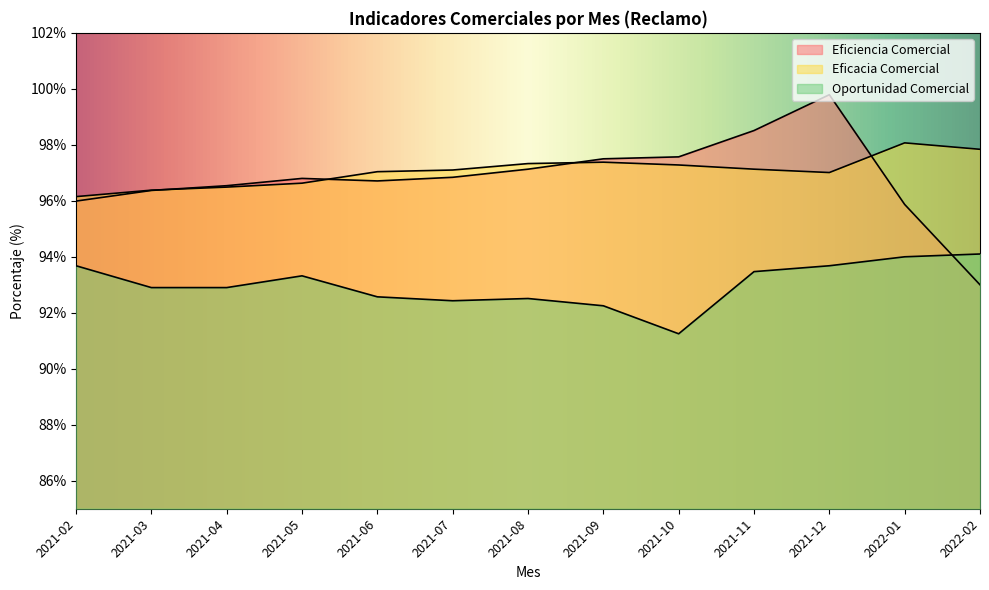

At which category is the sum across all series the highest?

2021-12